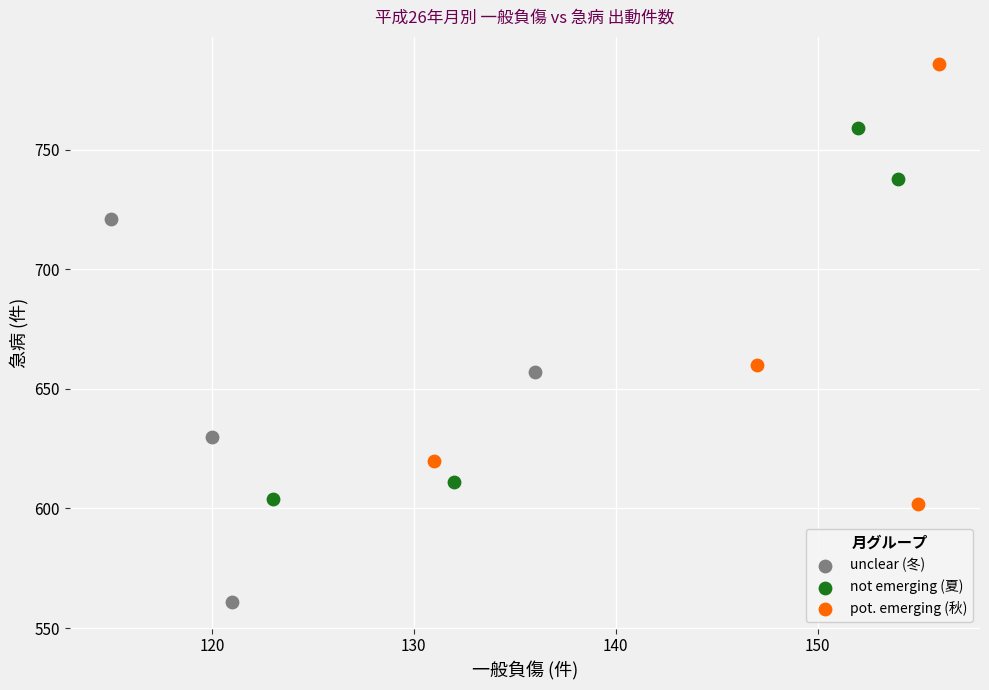

Which series has the widest spread of Y values?

pot. emerging (秋)